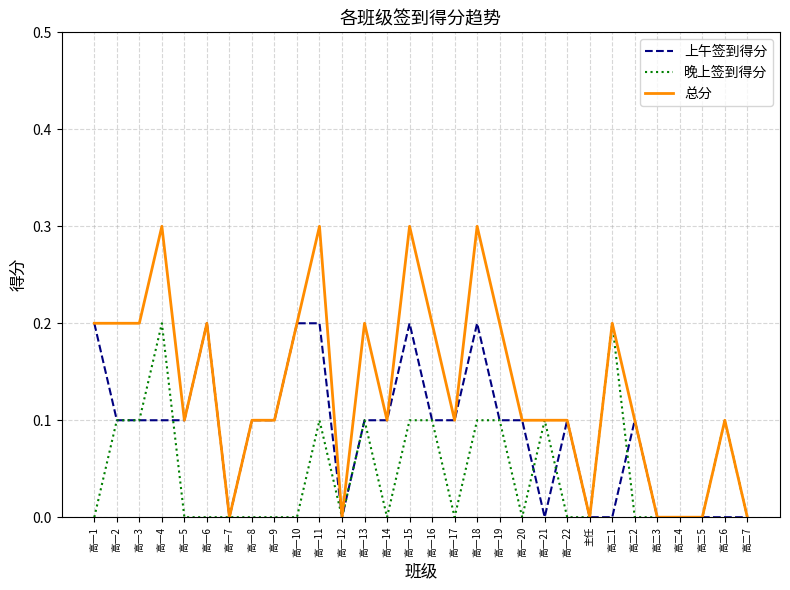

Is it true that 上午签到得分 equals 0.0 at 高一21?

True